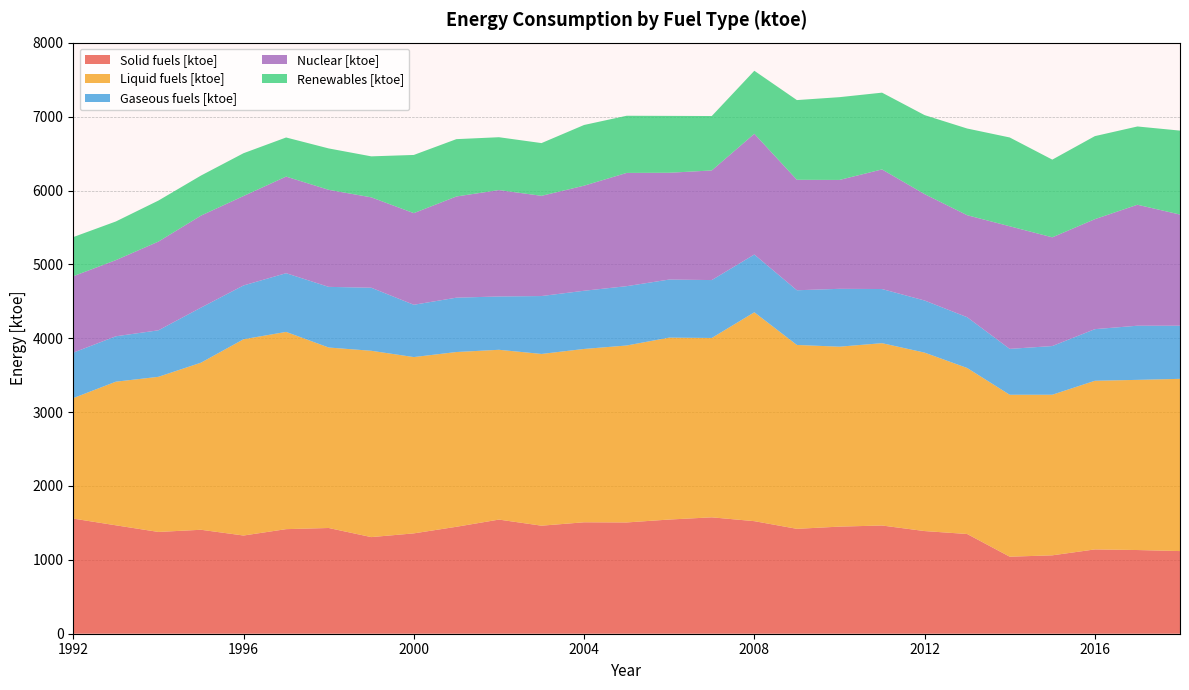

Reading left to right, transcribe all the data shown in this chart.

Solid fuels [ktoe]: 1992=1558.6	1993=1467.7	1994=1377.8	1995=1407.3	1996=1329.4	1997=1415.7	1998=1431.3	1999=1308.1	2000=1358.4	2001=1447.7	2002=1545.1	2003=1462.6	2004=1508.7	2005=1506.4	2006=1545.8	2007=1575.7	2008=1523.8	2009=1419.9	2010=1449.9	2011=1465.1	2012=1389.8	2013=1350.0	2014=1042.8	2015=1061.3	2016=1141.3	2017=1133.0	2018=1118.9
Liquid fuels [ktoe]: 1992=1631.2	1993=1944.3	1994=2100.0	1995=2261.8	1996=2656.8	1997=2670.3	1998=2443.3	1999=2522.4	2000=2386.7	2001=2365.8	2002=2298.6	2003=2325.0	2004=2346.5	2005=2395.5	2006=2462.7	2007=2428.2	2008=2827.7	2009=2489.2	2010=2435.9	2011=2468.4	2012=2415.8	2013=2247.5	2014=2192.2	2015=2174.1	2016=2283.0	2017=2303.6	2018=2331.7
Gaseous fuels [ktoe]: 1992=615.3	1993=614.6	1994=629.7	1995=745.8	1996=728.5	1997=794.8	1998=821.0	1999=853.7	2000=708.1	2001=735.8	2002=721.9	2003=783.8	2004=787.8	2005=803.1	2006=786.1	2007=783.7	2008=782.1	2009=740.6	2010=783.3	2011=732.8	2012=705.3	2013=687.4	2014=621.2	2015=659.1	2016=698.8	2017=733.0	2018=718.9
Nuclear [ktoe]: 1992=1034.7	1993=1030.8	1994=1200.9	1995=1245.2	1996=1210.8	1997=1307.7	1998=1313.7	1999=1223.6	2000=1240.5	2001=1369.8	2002=1440.4	2003=1356.7	2004=1422.4	2005=1533.1	2006=1445.6	2007=1483.9	2008=1634.5	2009=1495.3	2010=1474.0	2011=1619.3	2012=1440.4	2013=1380.9	2014=1659.7	2015=1471.7	2016=1489.0	2017=1637.7	2018=1505.1
Renewables [ktoe]: 1992=529.7	1993=523.4	1994=555.4	1995=542.4	1996=579.4	1997=529.4	1998=560.4	1999=554.8	2000=787.7	2001=776.3	2002=715.4	2003=713.9	2004=821.7	2005=773.9	2006=770.0	2007=736.8	2008=852.9	2009=1079.1	2010=1120.6	2011=1039.3	2012=1069.3	2013=1173.5	2014=1202.3	2015=1051.9	2016=1124.1	2017=1059.6	2018=1136.4